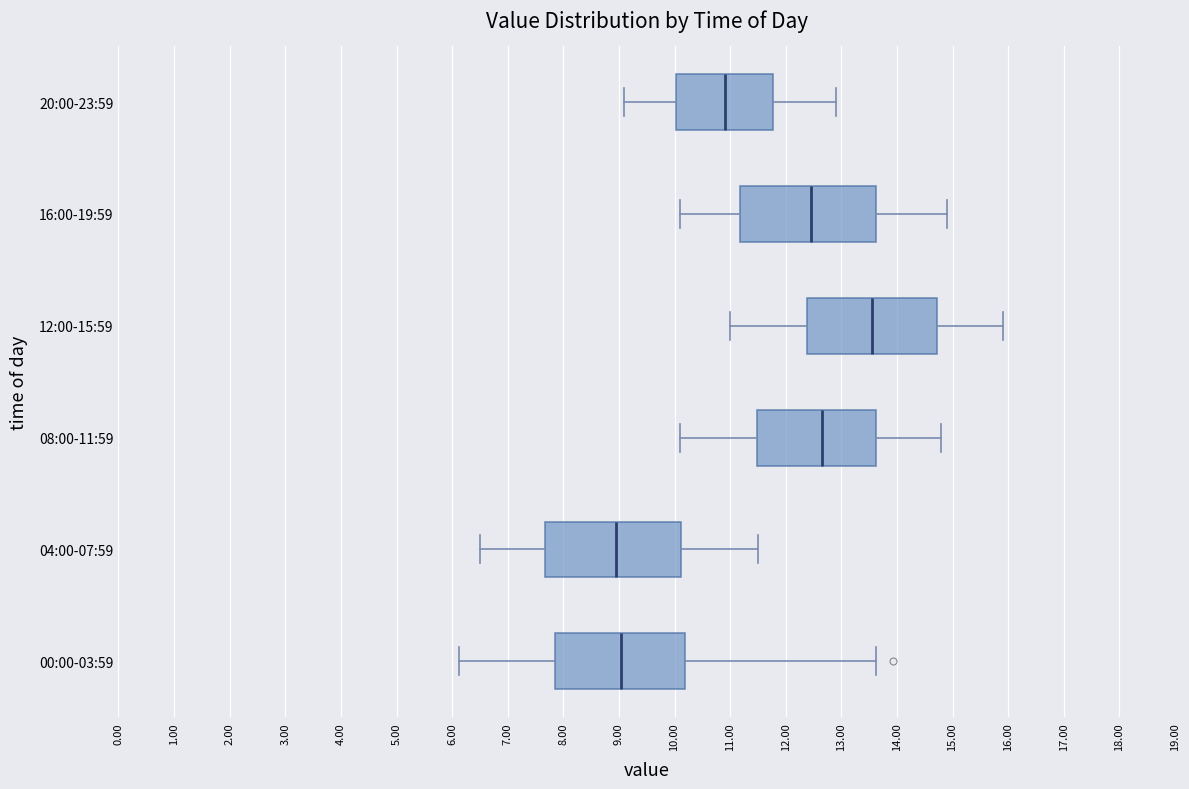

Reading bottom to top, transcribe this box plot: for each box, give where its median line is, the range the box spans, and where its two whiskers end, as read against the x-axis. The values are not printed on the chart, so give them approximately, as read against the axis.

00:00-03:59: median 9.0, box 7.9 to 10.2, whiskers 6.1 to 13.6
04:00-07:59: median 9.0, box 7.7 to 10.1, whiskers 6.5 to 11.5
08:00-11:59: median 12.7, box 11.5 to 13.6, whiskers 10.1 to 14.8
12:00-15:59: median 13.6, box 12.4 to 14.7, whiskers 11.0 to 15.9
16:00-19:59: median 12.5, box 11.2 to 13.6, whiskers 10.1 to 14.9
20:00-23:59: median 10.9, box 10.0 to 11.8, whiskers 9.1 to 12.9